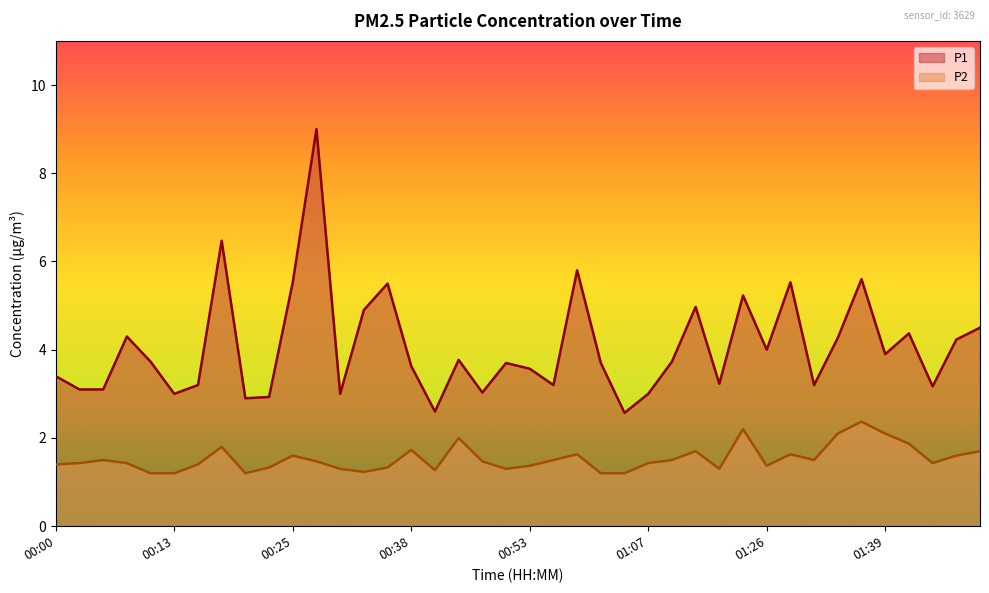

Which series has the largest total across all categories?

P1